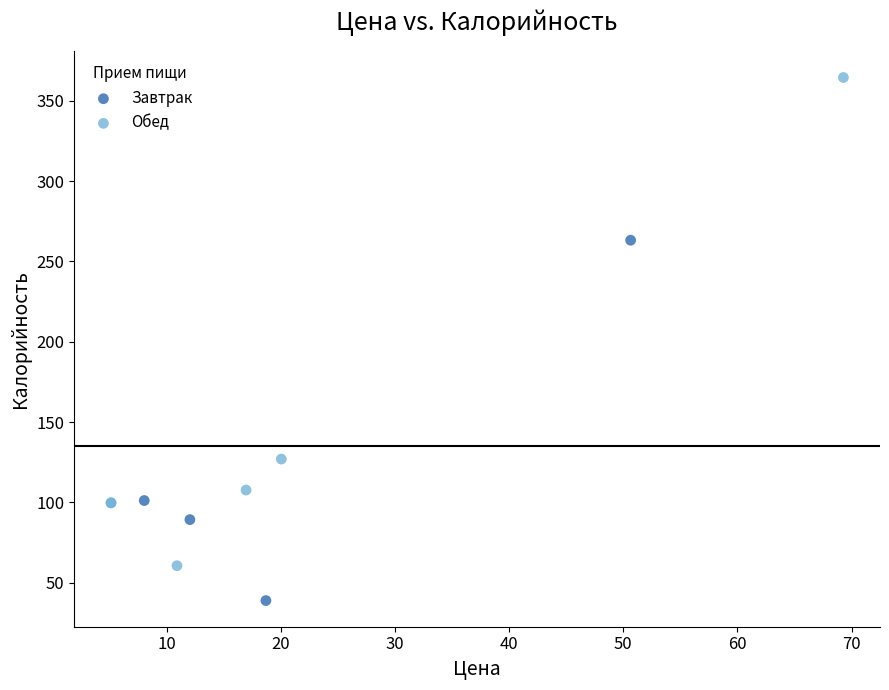

Which series contains the lowest Y value?

Завтрак